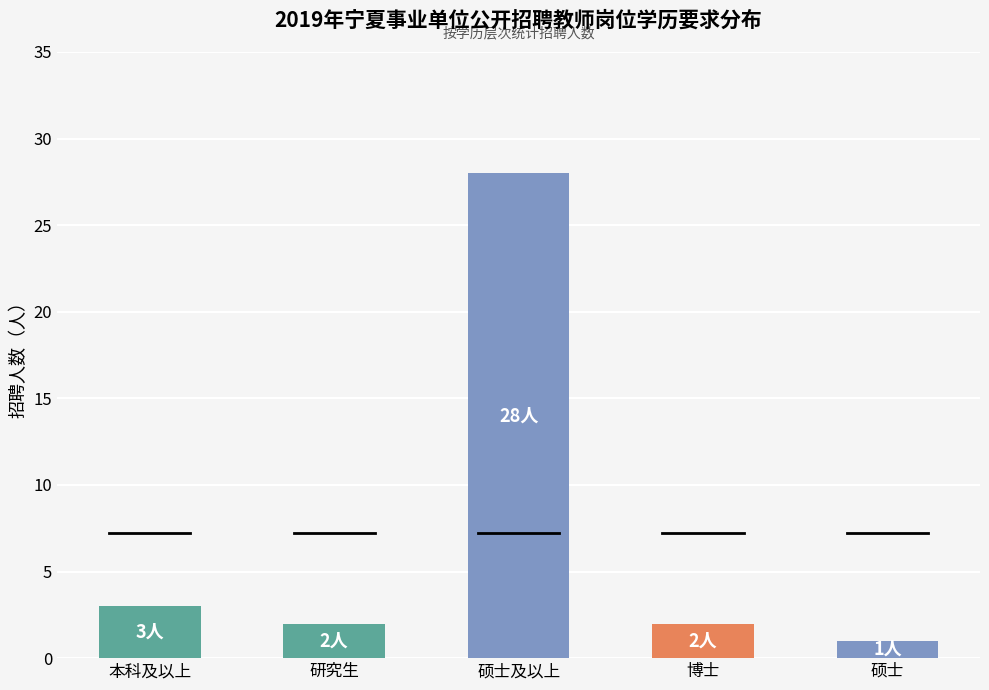

Which label corresponds to the largest value in the chart?

硕士及以上